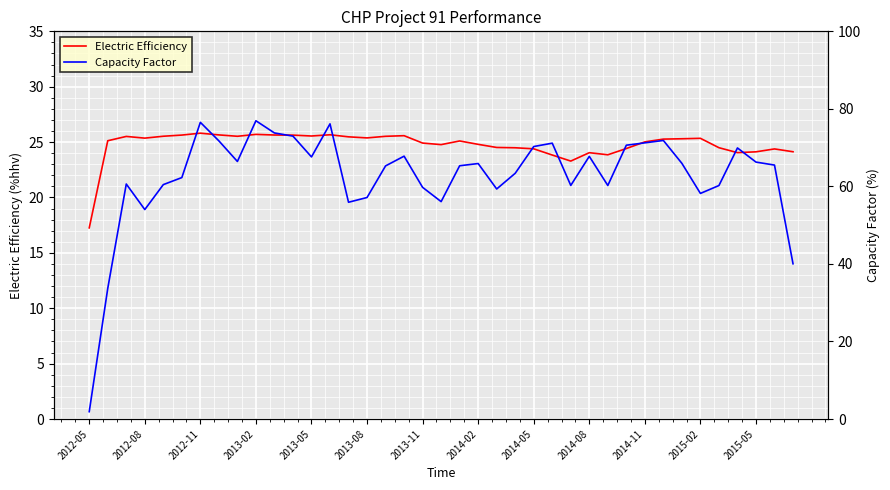

The value of Electric Efficiency at 2012-05 is 17.3. True or false?

True